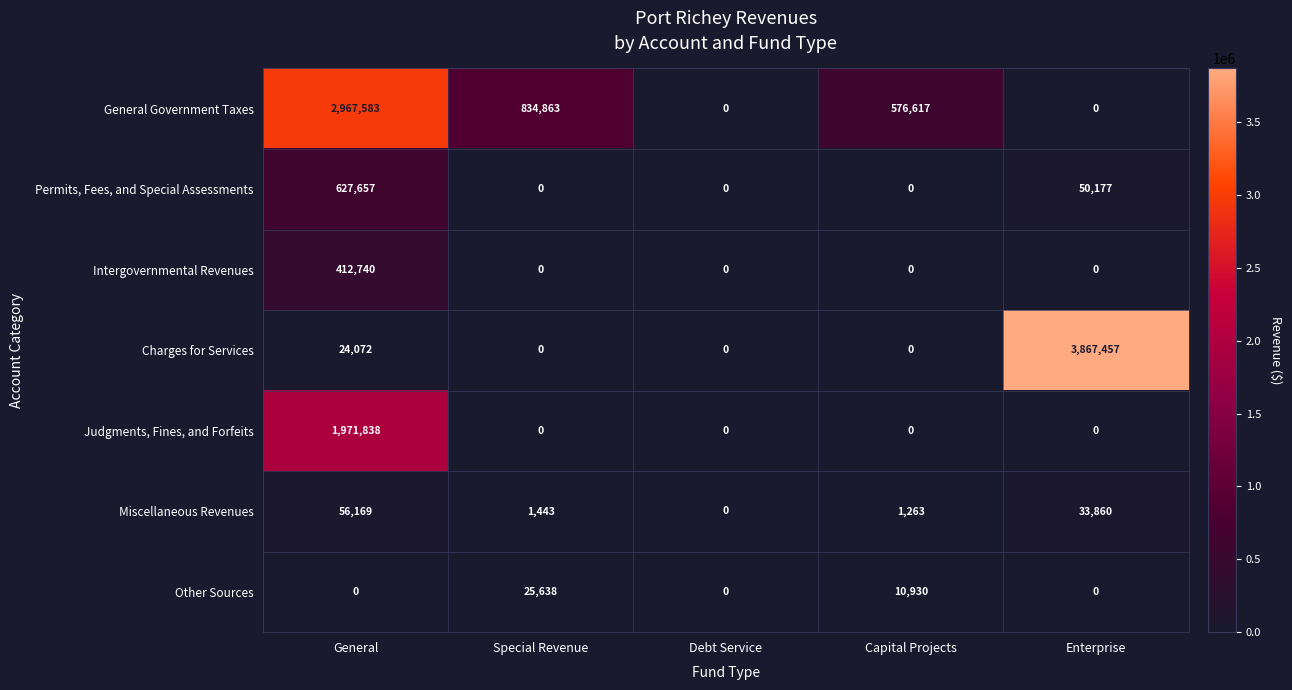

List the series in order of their peak value, lowest first.

Other Sources, Miscellaneous Revenues, Intergovernmental Revenues, Permits, Fees, and Special Assessments, Judgments, Fines, and Forfeits, General Government Taxes, Charges for Services